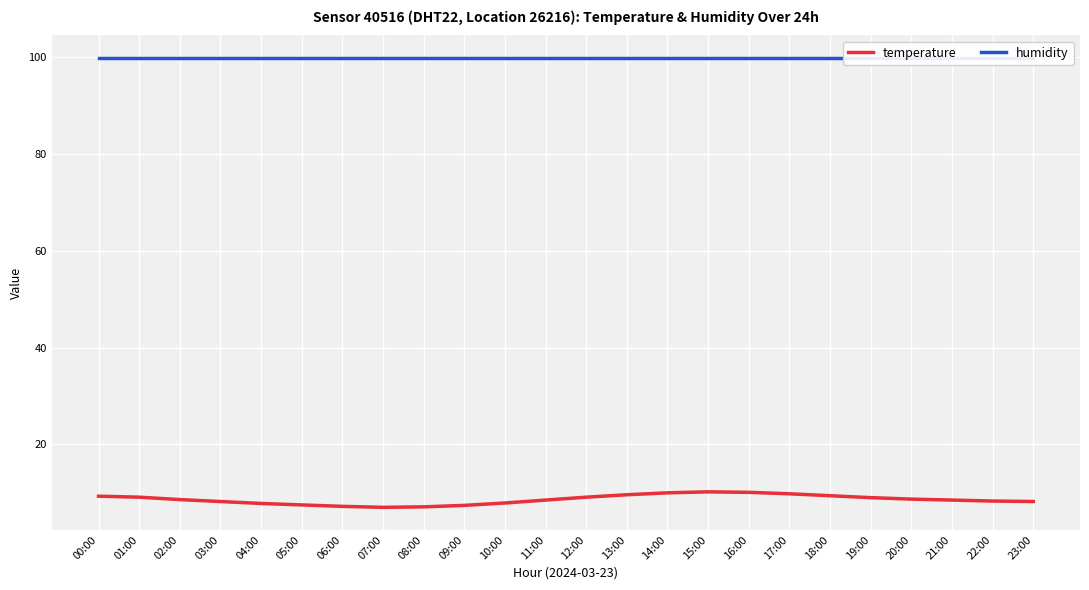

Rank the series by their maximum value, from highest to lowest.

humidity, temperature